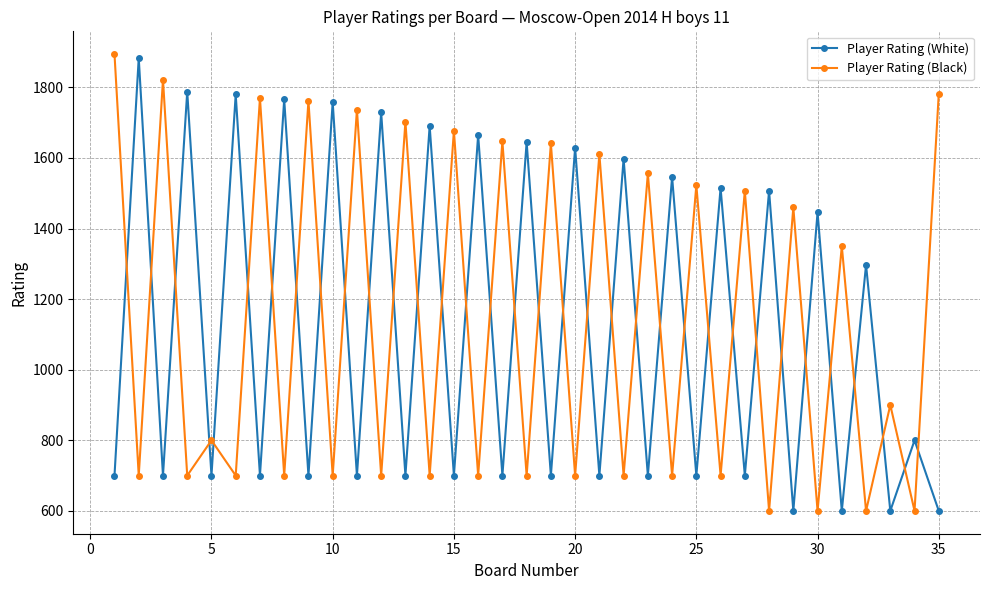

At how many categories does at least one series exceed 922?

32